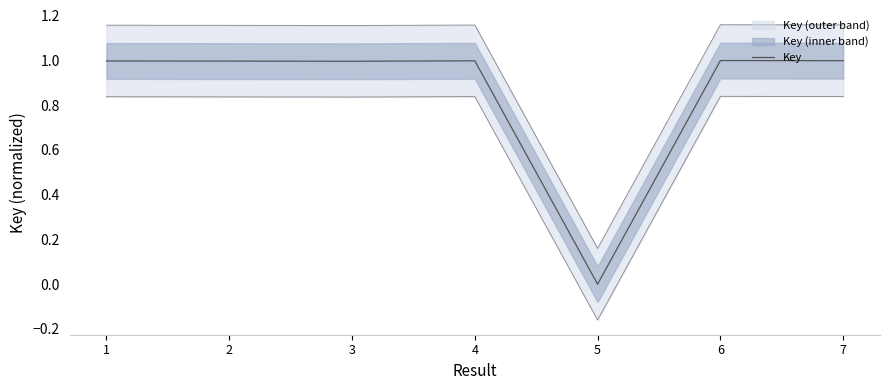

How many values exceed 0?

6